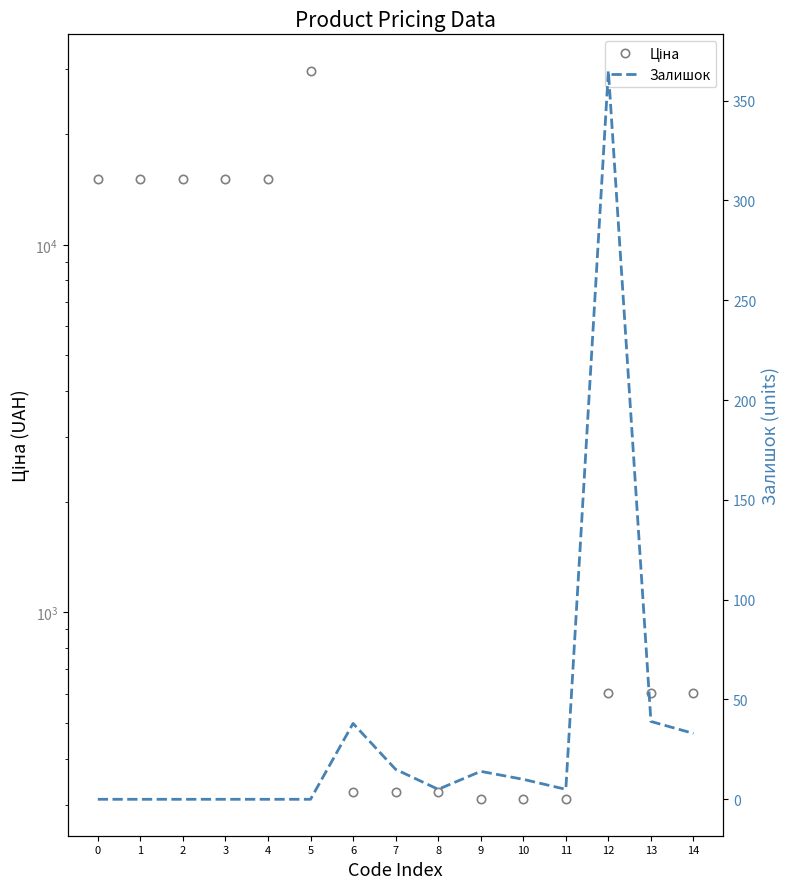

Does the chart display data point markers on the line(s)?

No